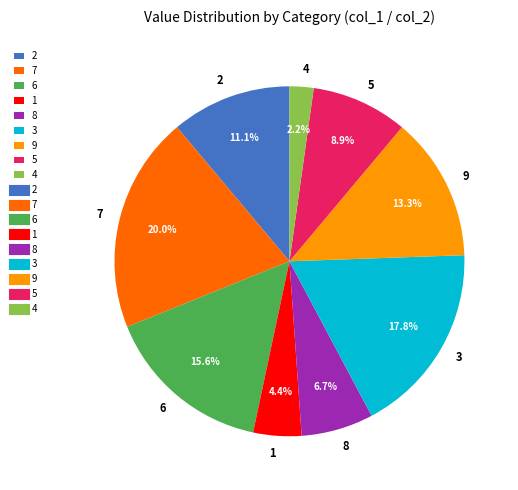

To the nearest percent, what is the combined percentage of 2 and 5?

20%